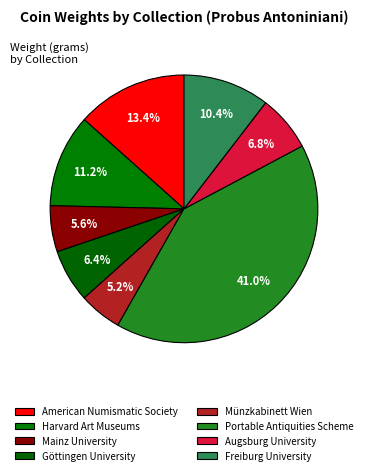

Which category has the biggest portion of the pie?

Portable Antiquities Scheme